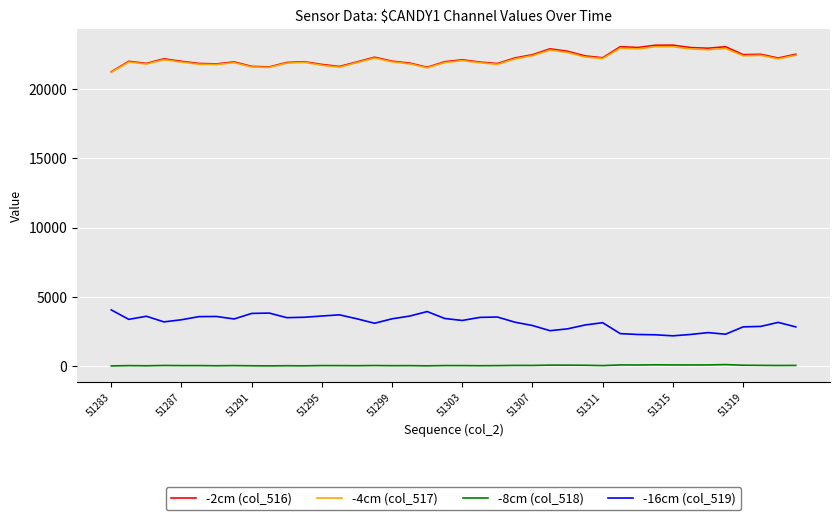

True or false: -8cm (col_518) and -4cm (col_517) intersect in this chart.

False